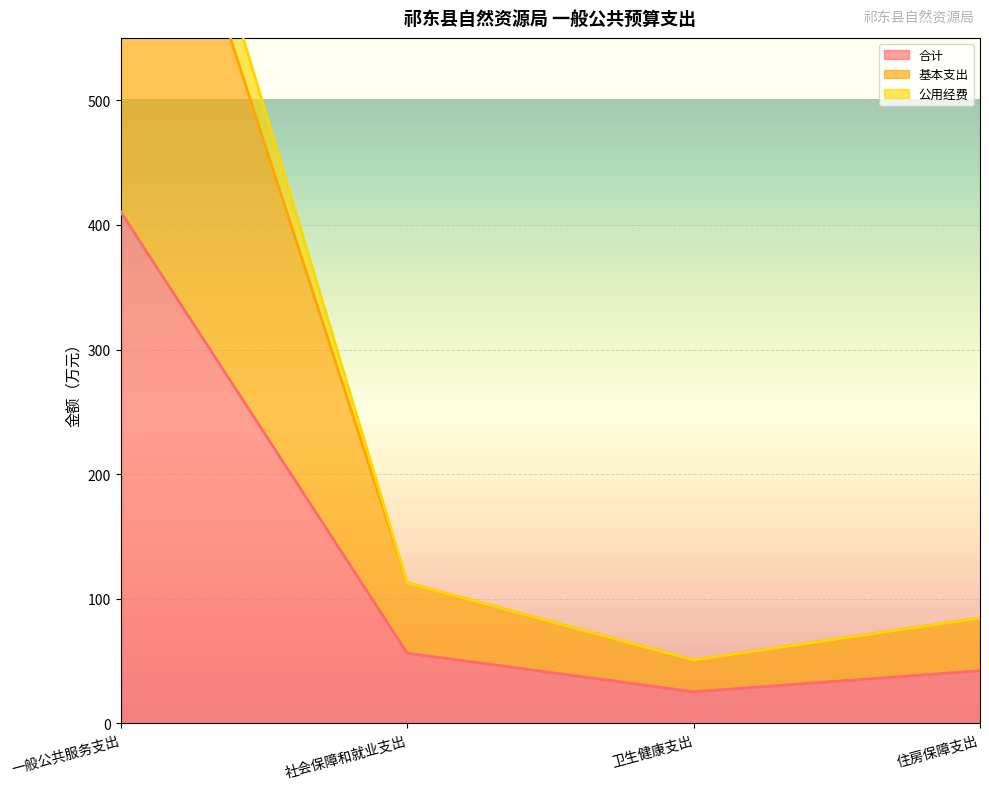

What position from the left is 住房保障支出?

4